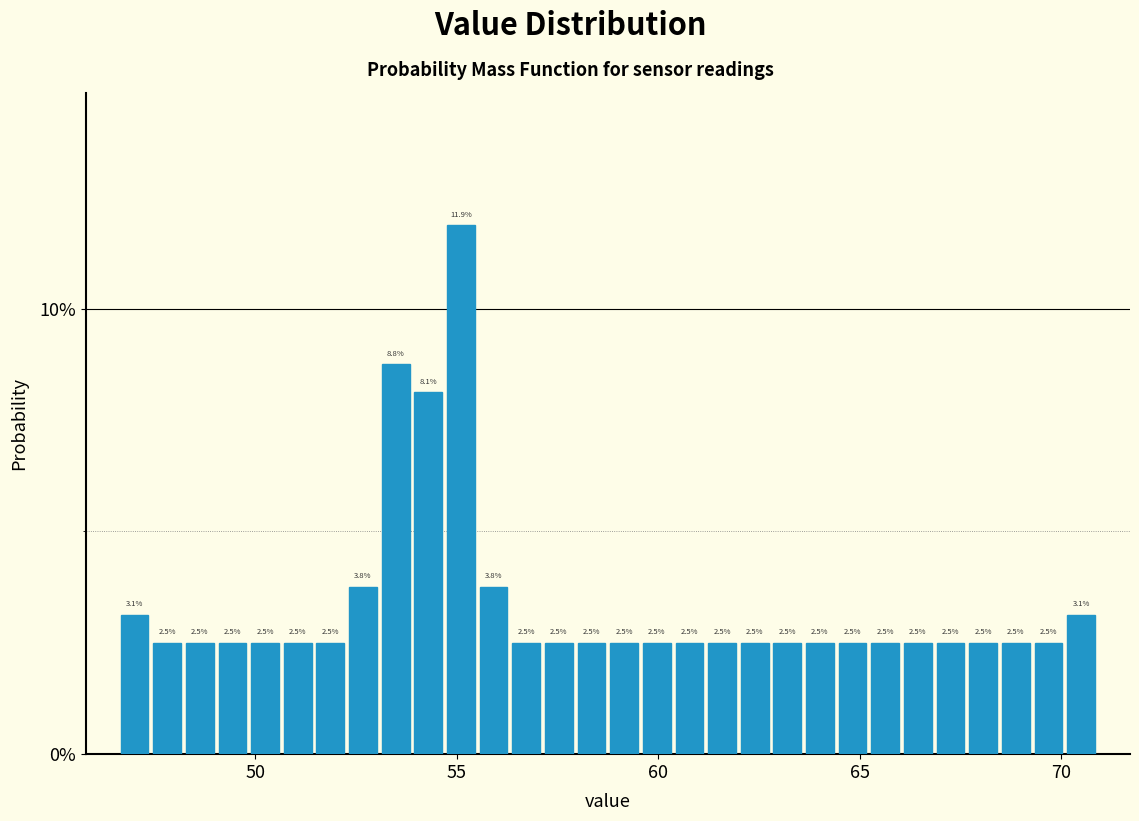

Read against the x-axis, roughly where is the centre of the tallest bar?

55.0